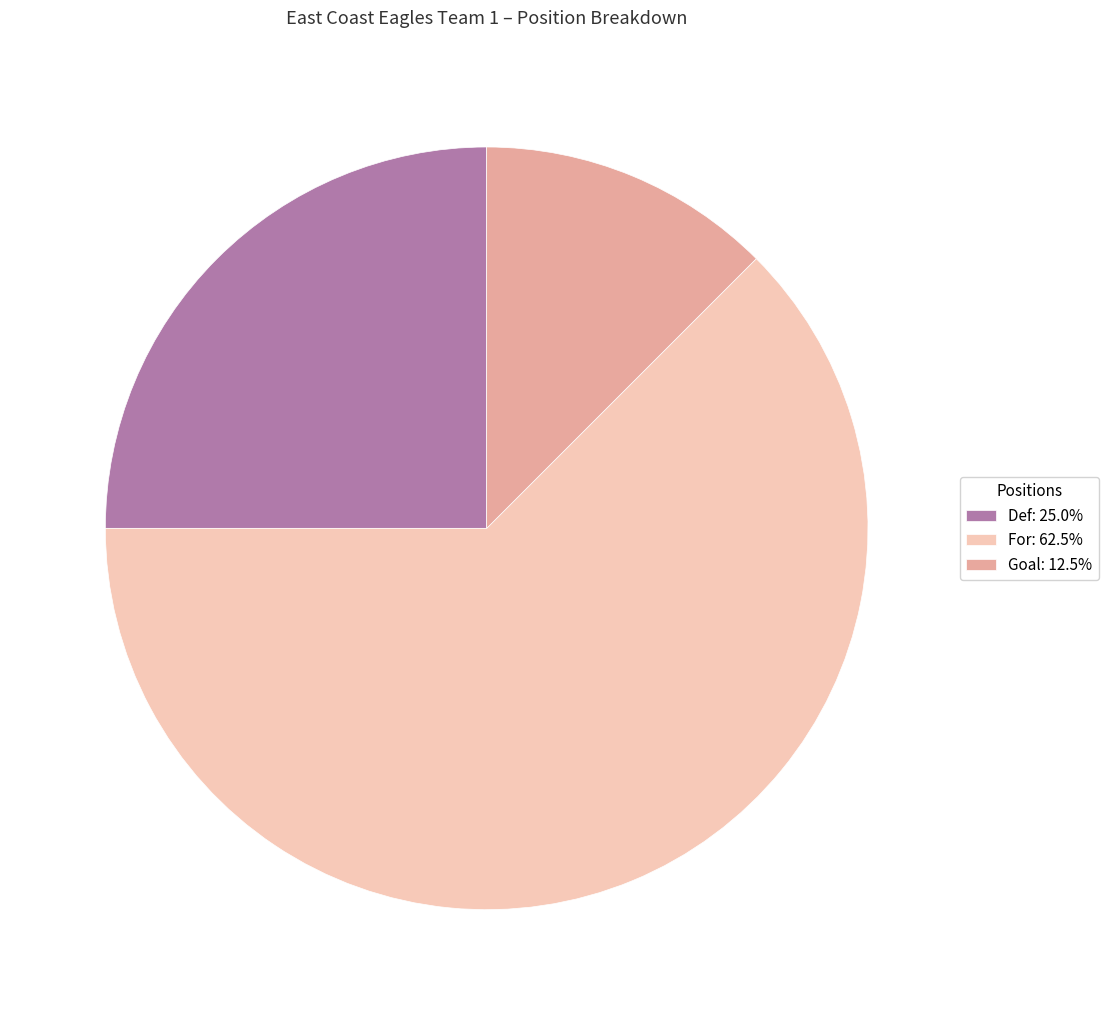

The For slice represents 74% of the pie. True or false?

False